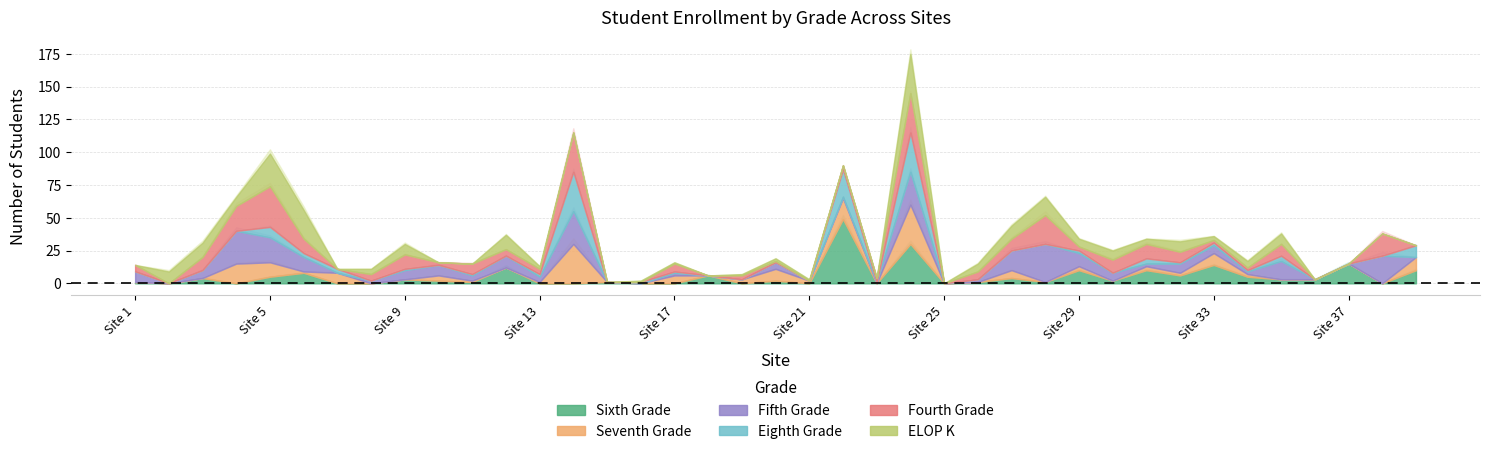

Where is the first local minimum for Sixth Grade?

Site 2